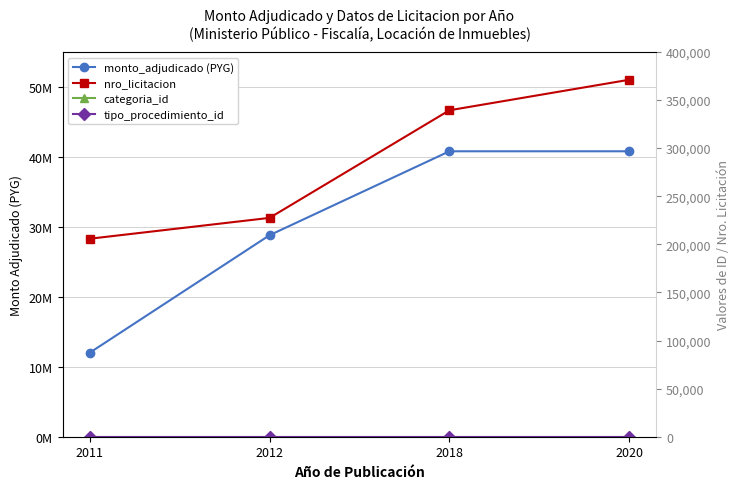

At how many categories does at least one series exceed 35672494?

2